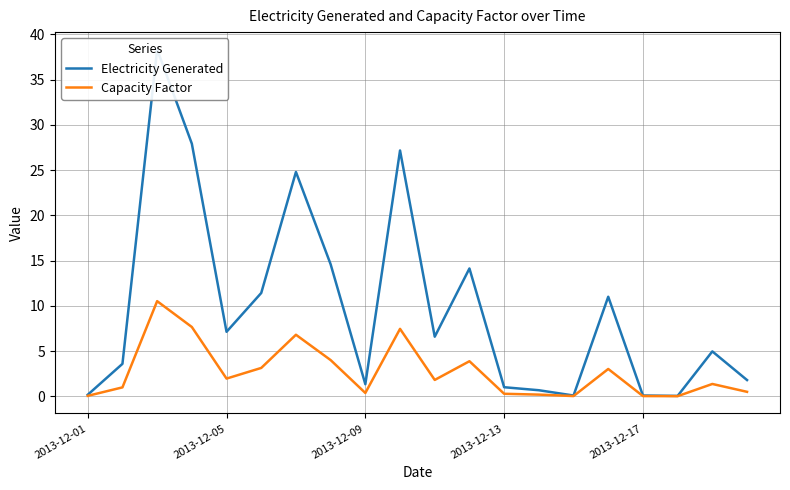

Is it true that Electricity Generated equals 41.7 at 9?

False